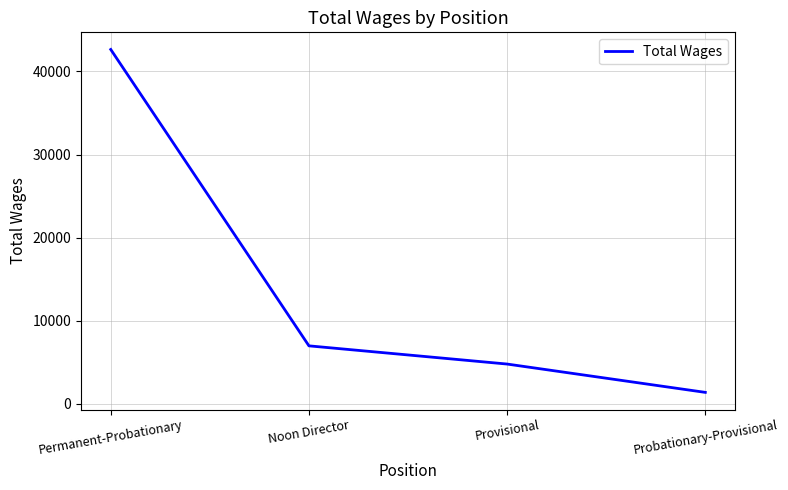

True or false: the data has more than 2 interior local peaks.

False